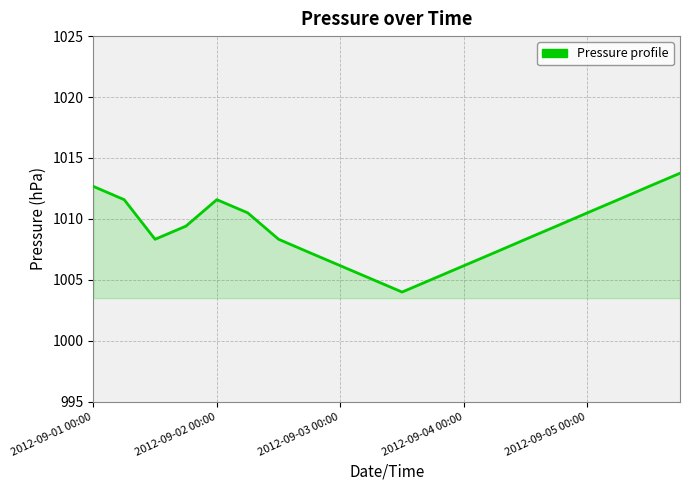

What is the maximum value shown in the chart?

1013.8